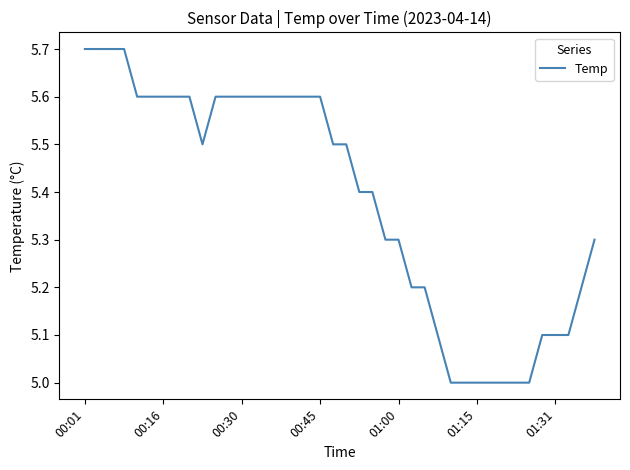

What is the maximum value shown in the chart?

5.7